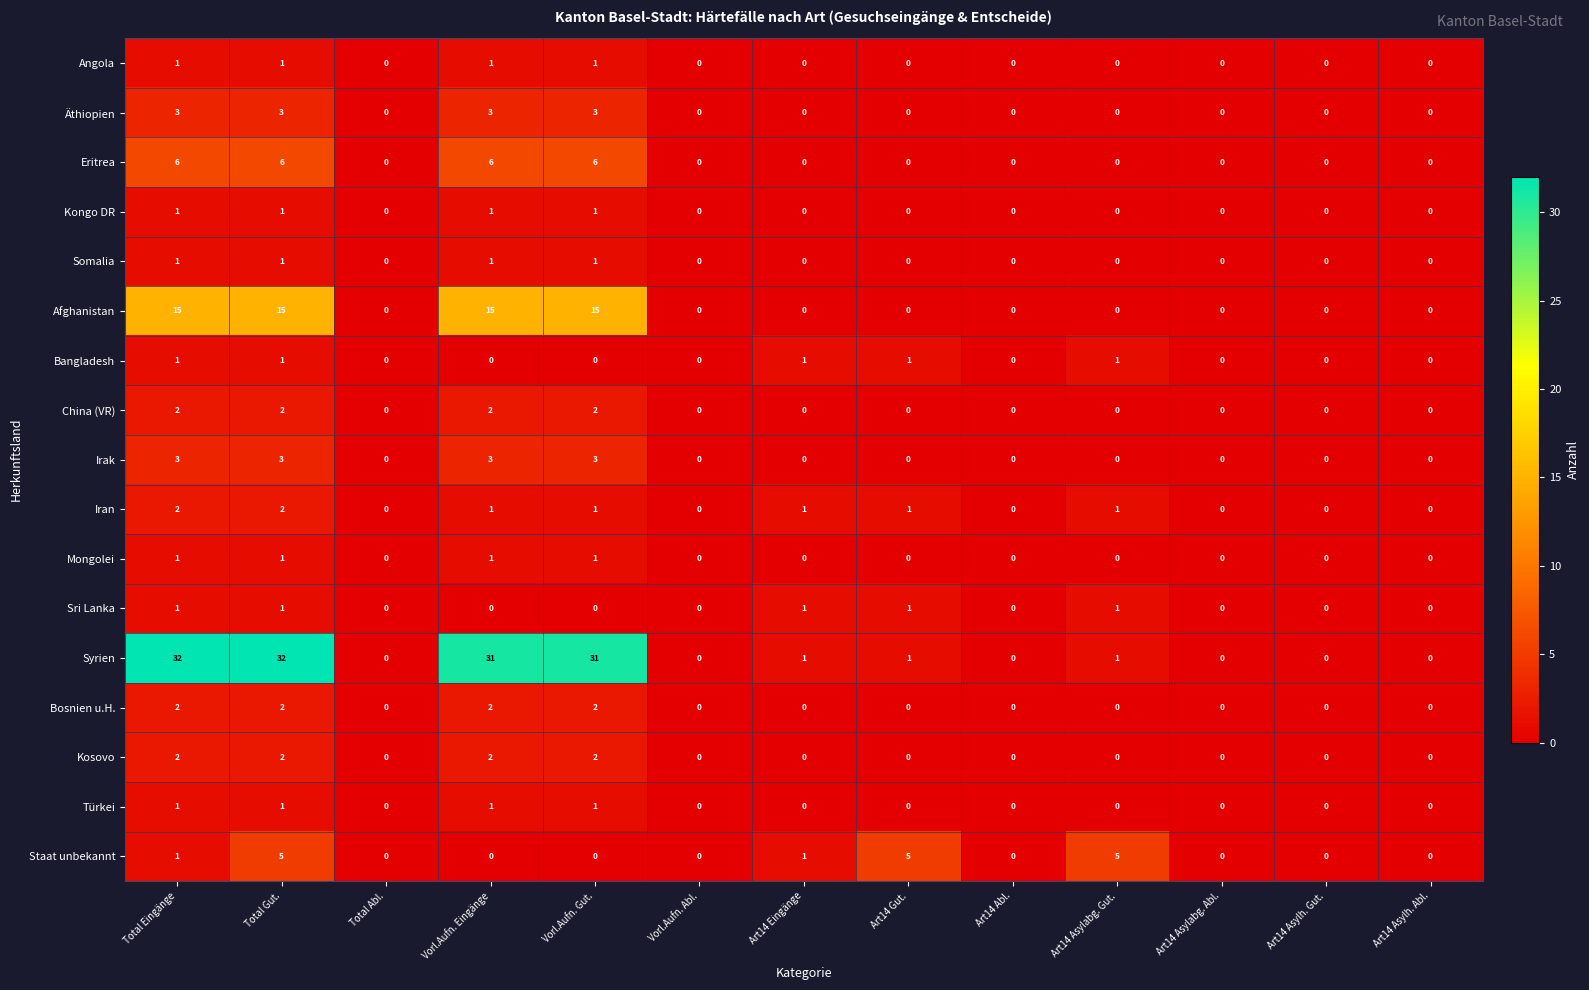

True or false: Kongo DR has a value of 1 at Total Gut..

True